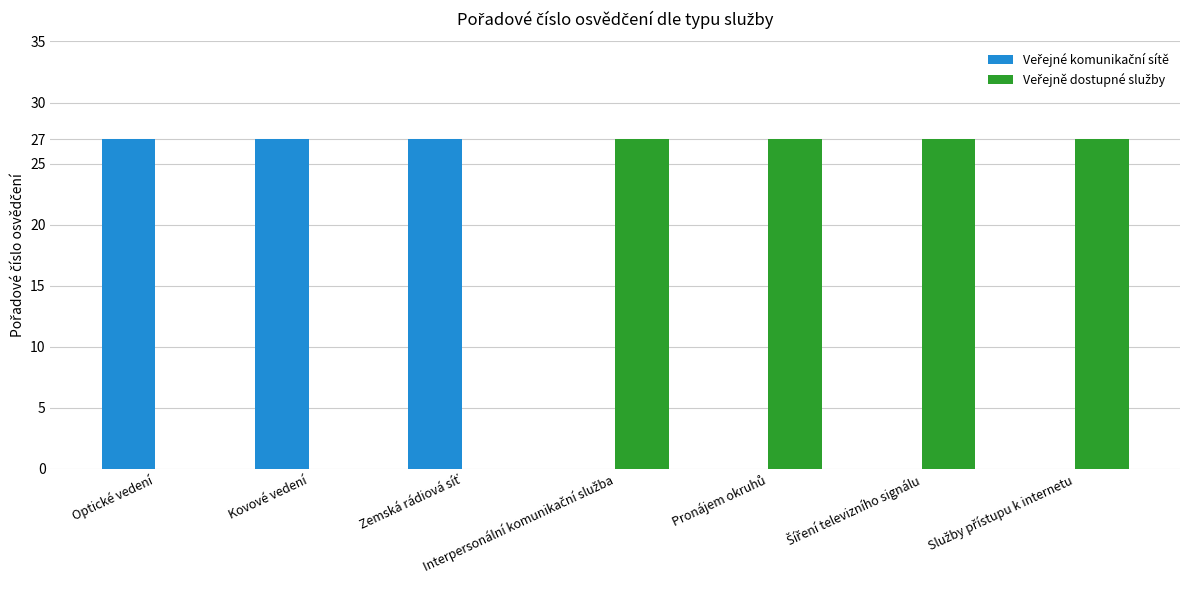

What is the total value across all series at Kovové vedení?

27